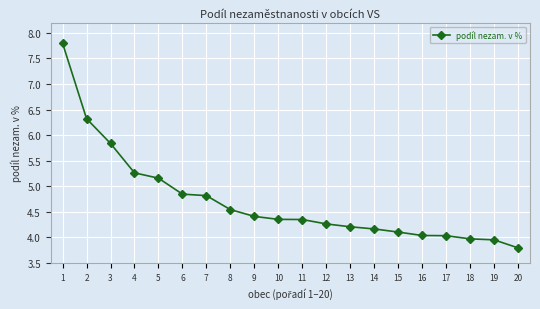

What is the smallest value displayed?

3.8